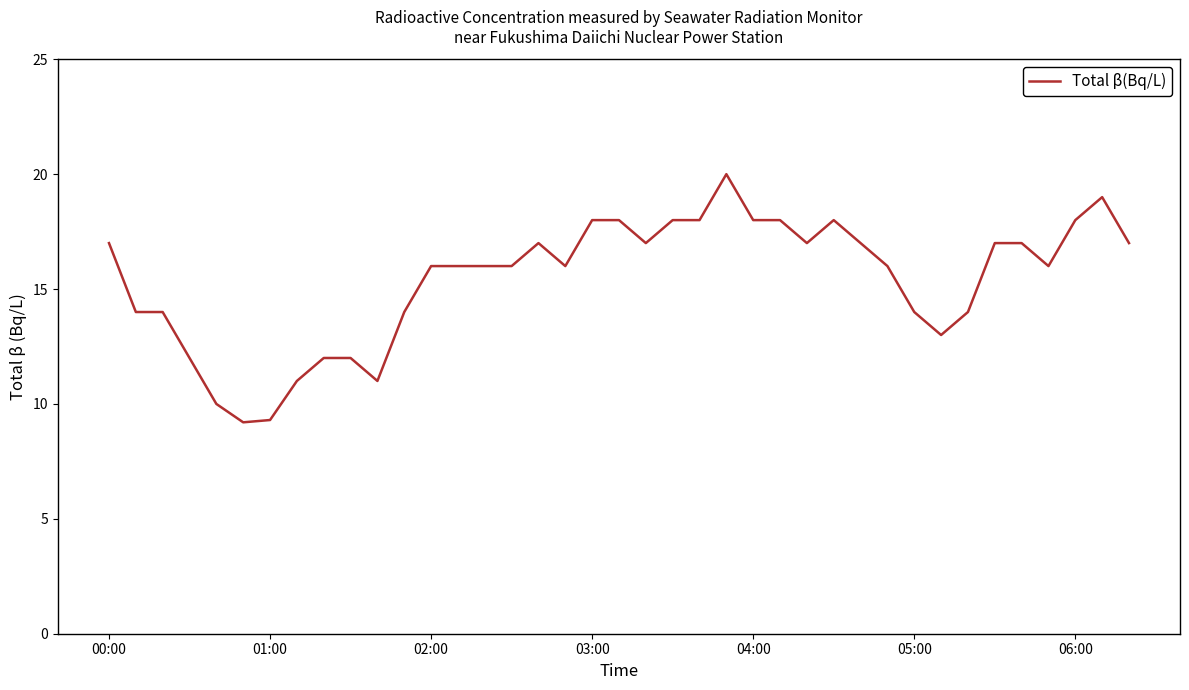

What is the difference between the maximum and minimum values?

10.8